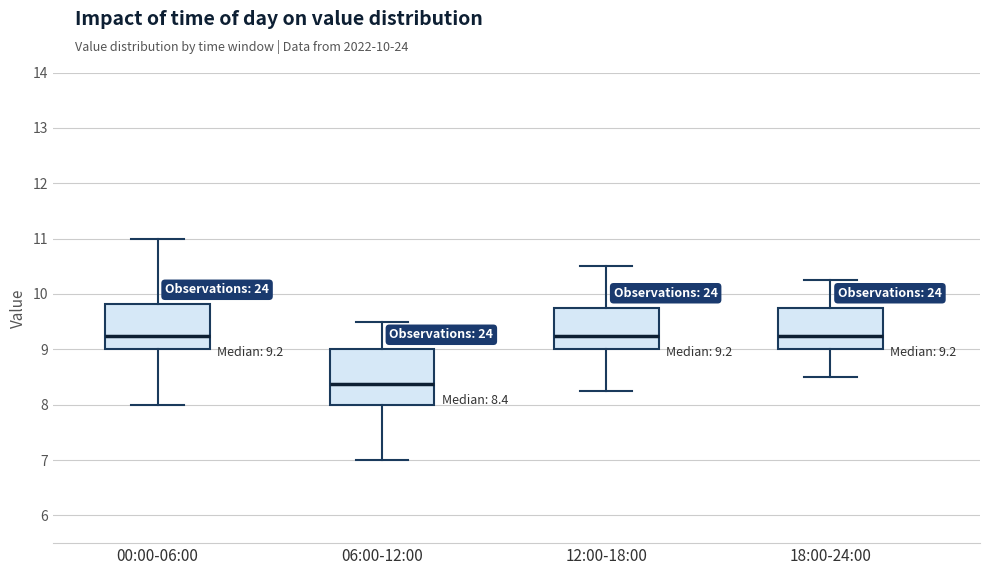

Comparing the boxes themselves (not the whiskers), which one is the tallest?

06:00-12:00